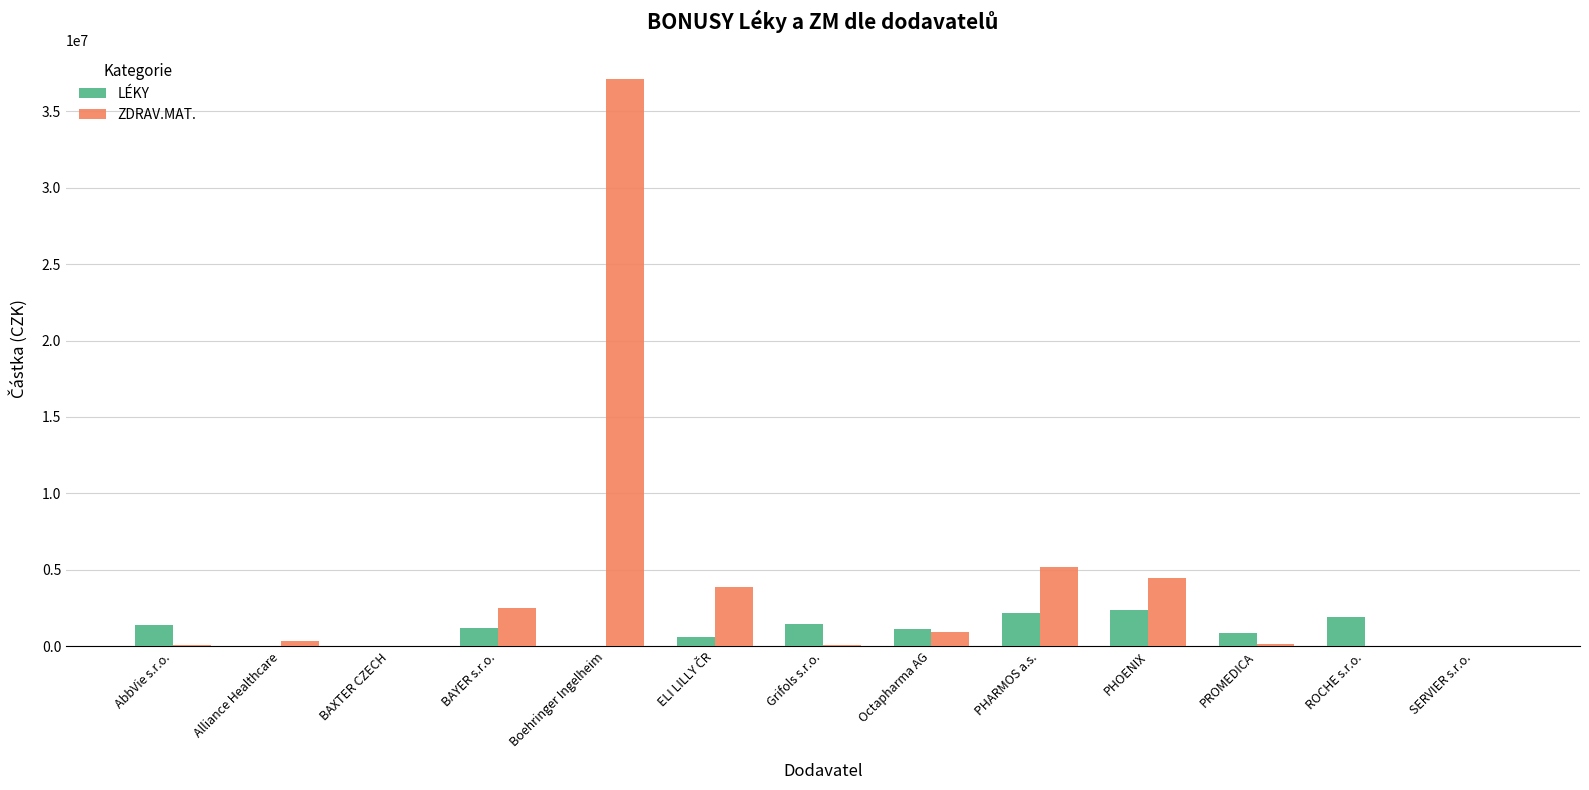

At which category is the sum across all series the highest?

Boehringer Ingelheim